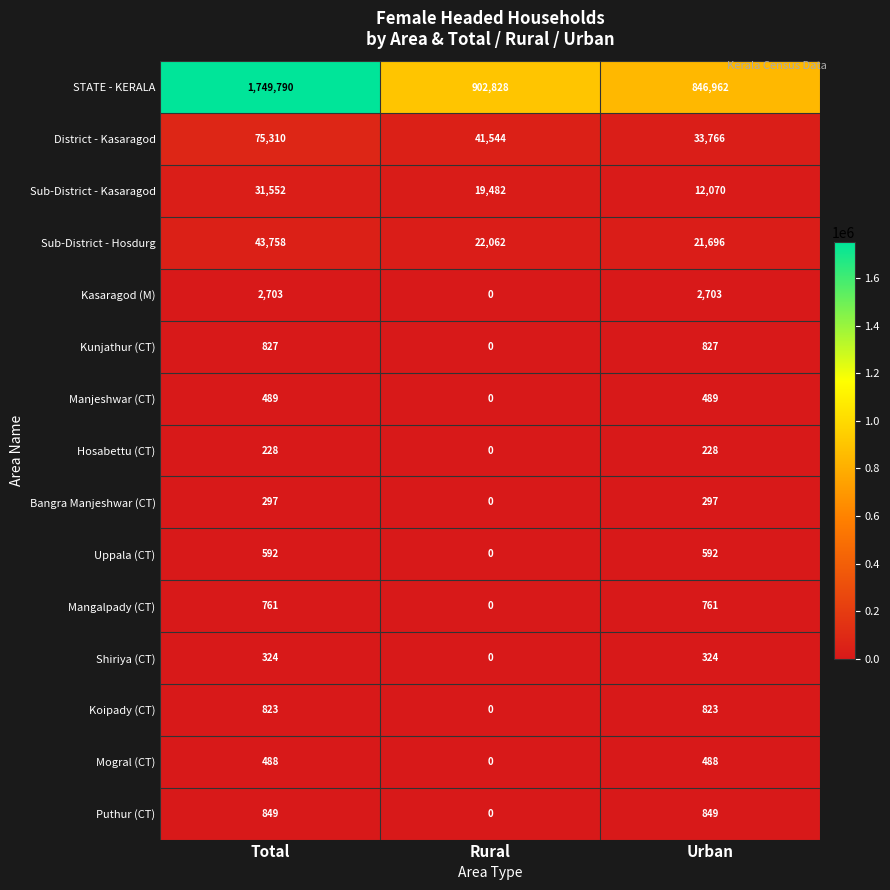

How many categories are shown in the chart?

3